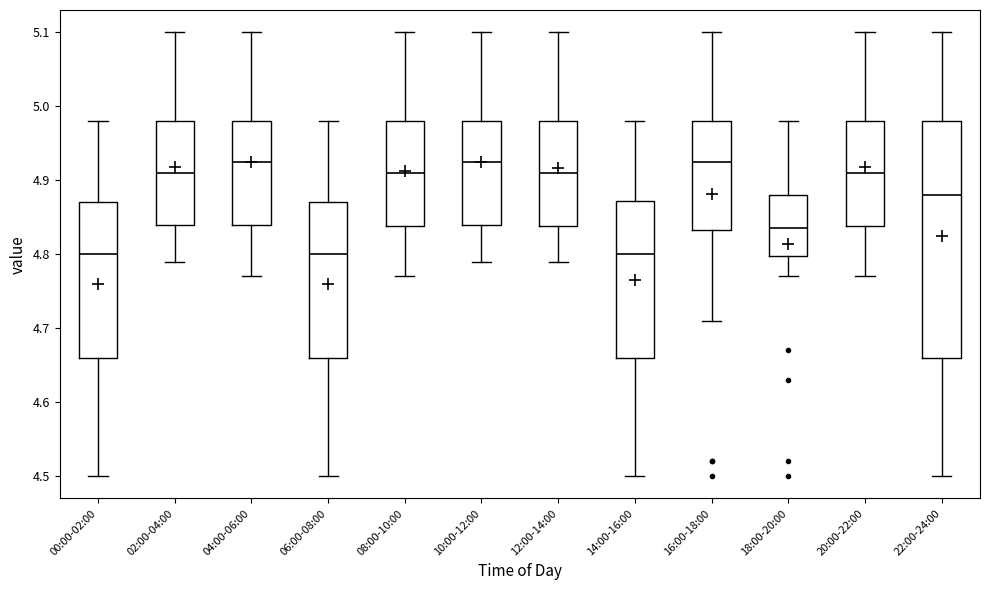

Where does the upper whisker of the box for 12:00-14:00 end on the y-axis? The values are not printed on the chart, so give them approximately, as read against the axis.

5.10